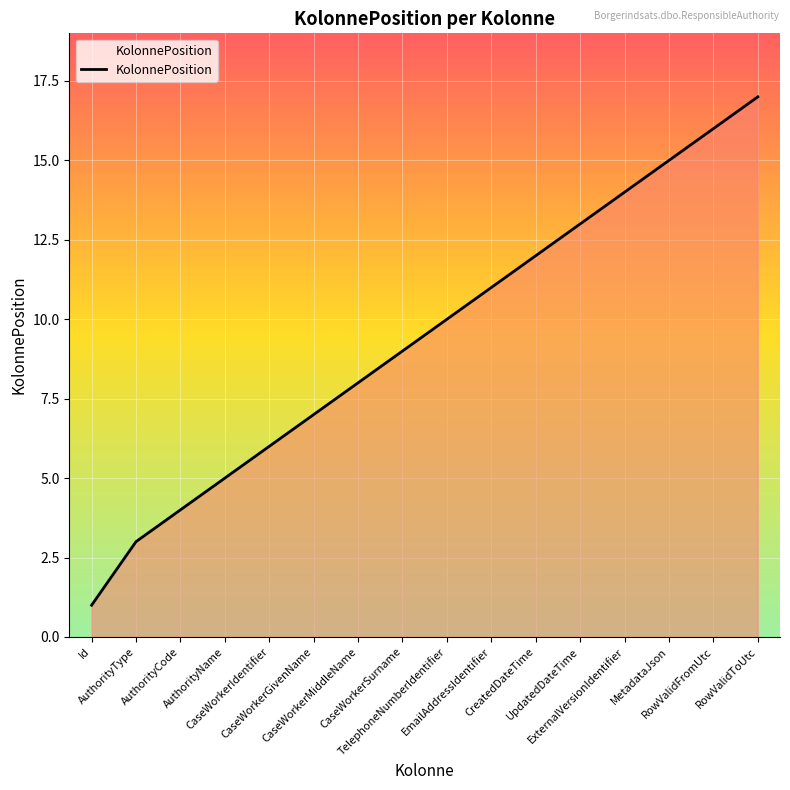

What is the greatest value displayed?

17